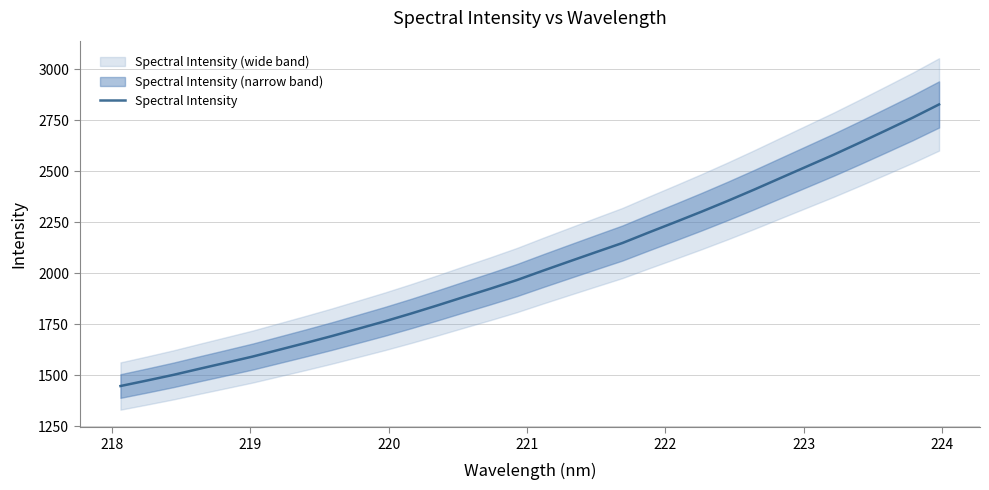

What is the highest value of the Spectral Intensity series?

2827.8